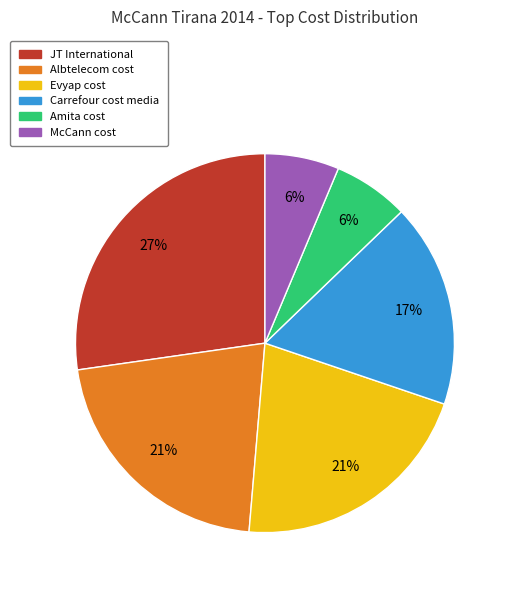

Which category has the biggest portion of the pie?

JT International